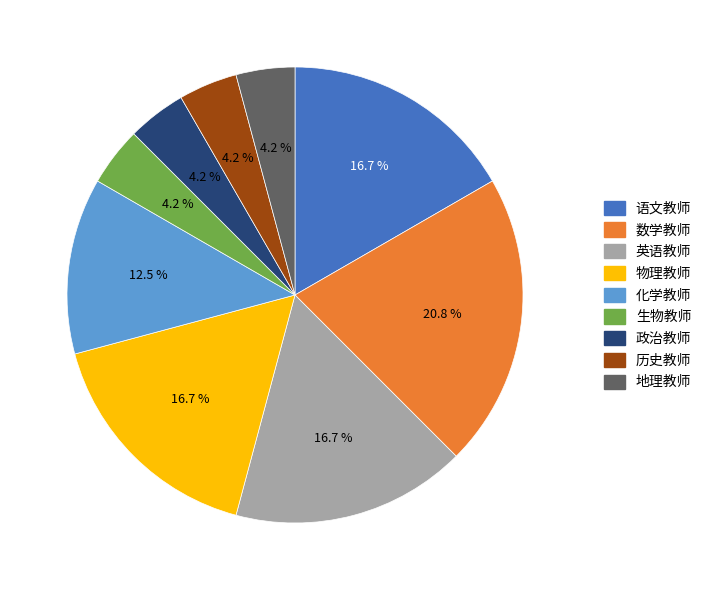

Approximately how many times larger is the value at 英语教师 compared to 政治教师?

4.0